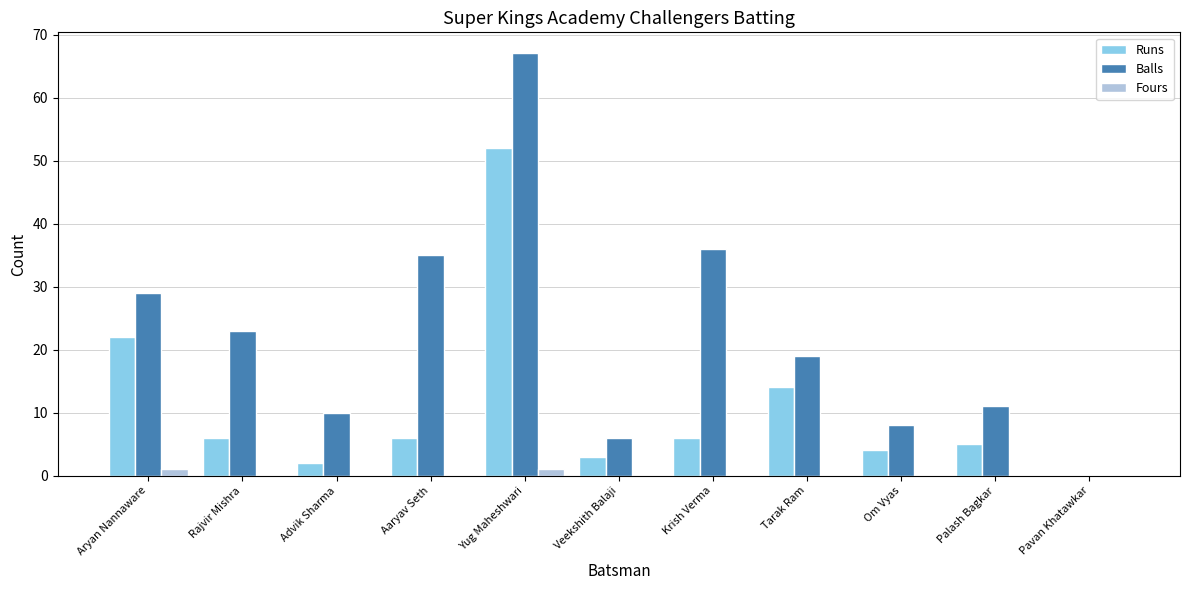

Are the bars grouped side by side (vs. stacked)?

Yes